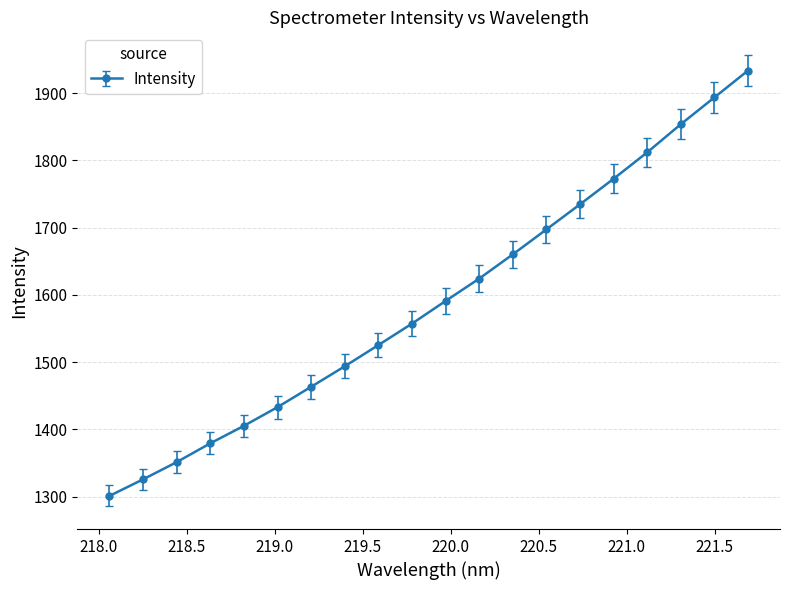

What is the minimum value shown in the chart?

1300.9